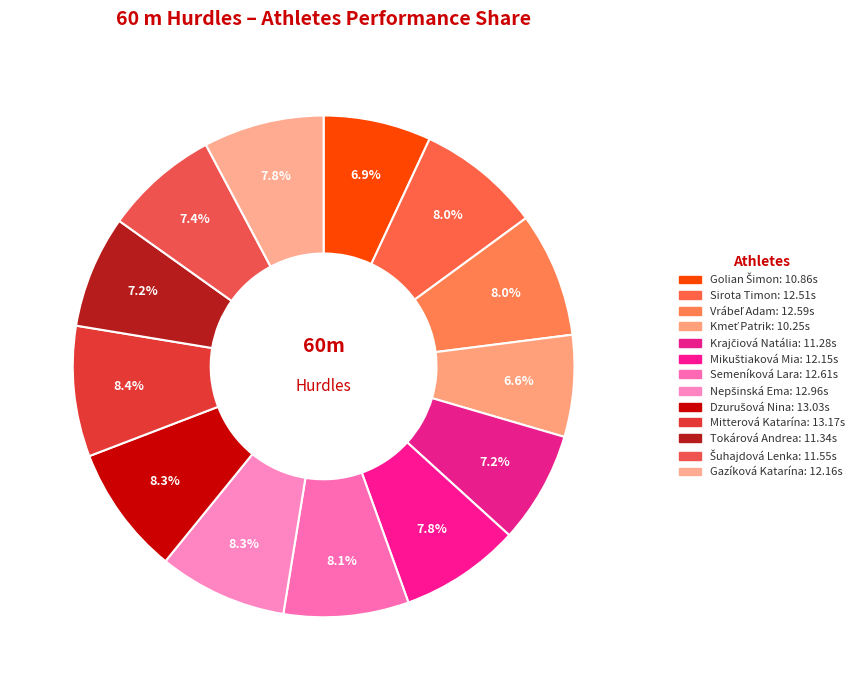

The Krajčiová Natália slice represents 19% of the pie. True or false?

False